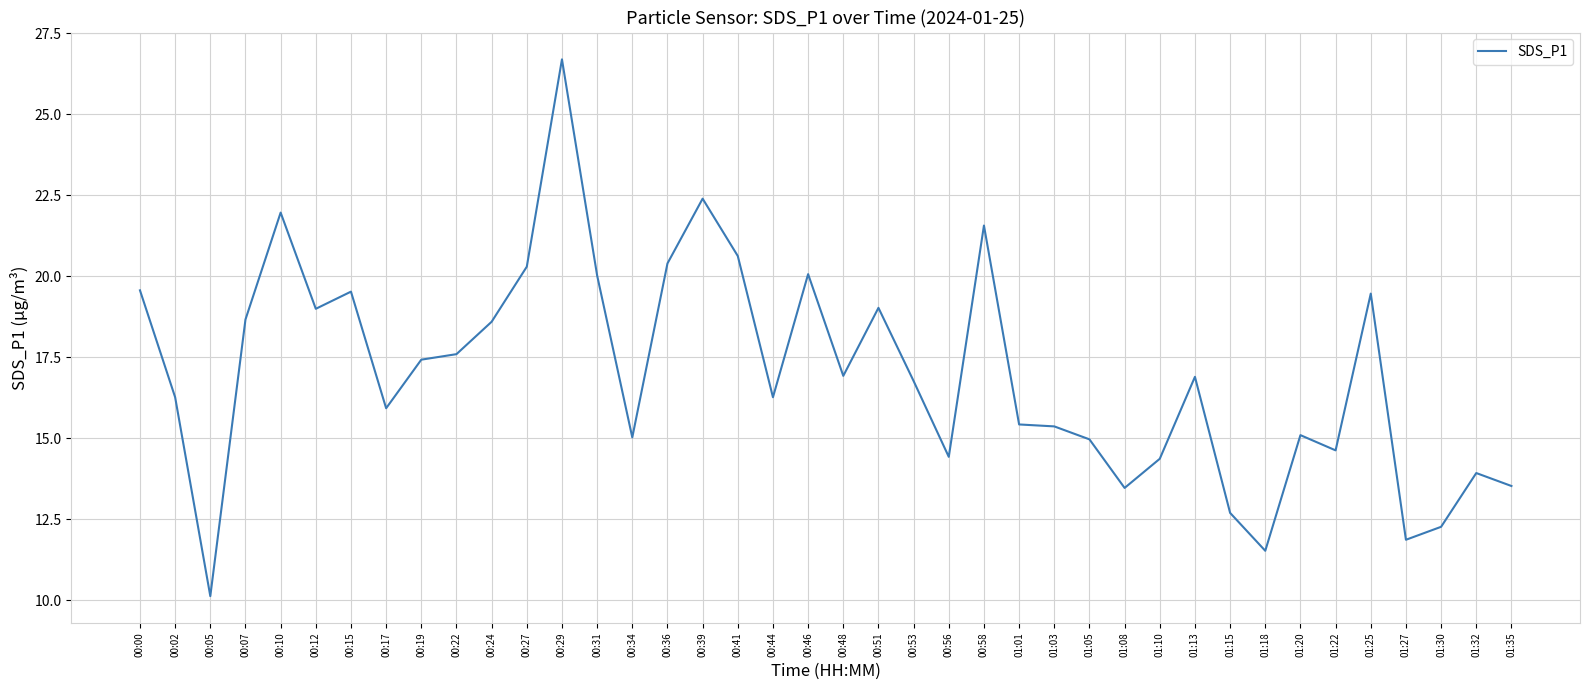

True or false: the data has more than 2 interior local peaks.

True